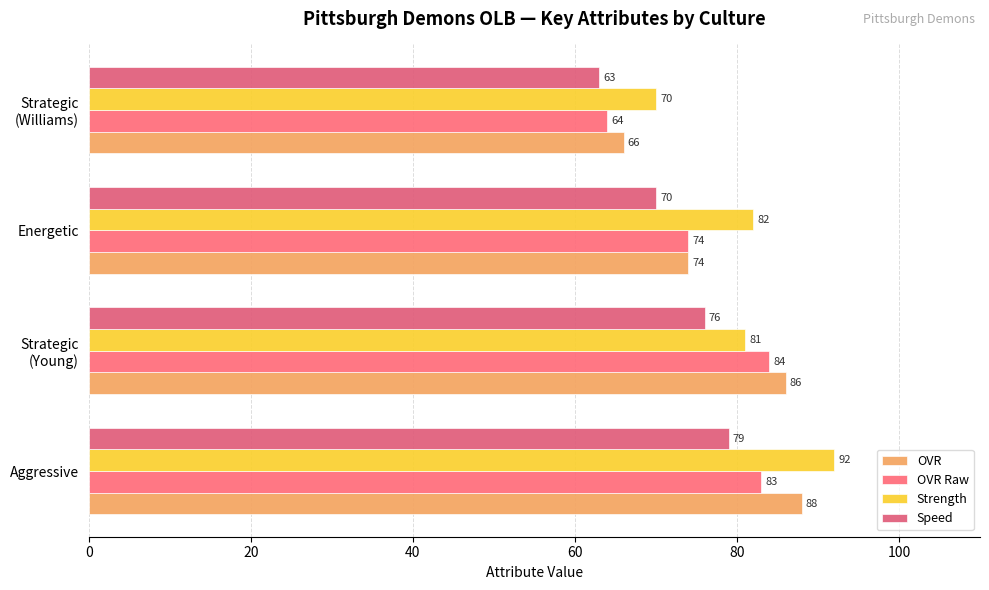

Reading right to left, list all the values displayed in this chart.

OVR: 66	74	86	88
OVR Raw: 64	74	84	83
Strength: 70	82	81	92
Speed: 63	70	76	79